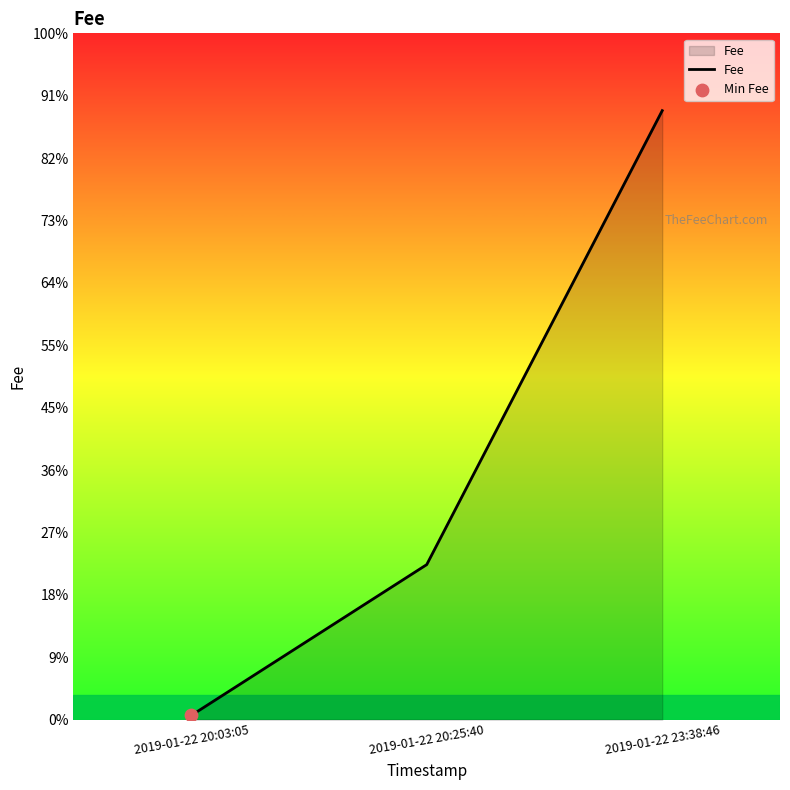

What is the change in value from 2019-01-22 20:25:40 to 2019-01-22 23:38:46?

+7.3